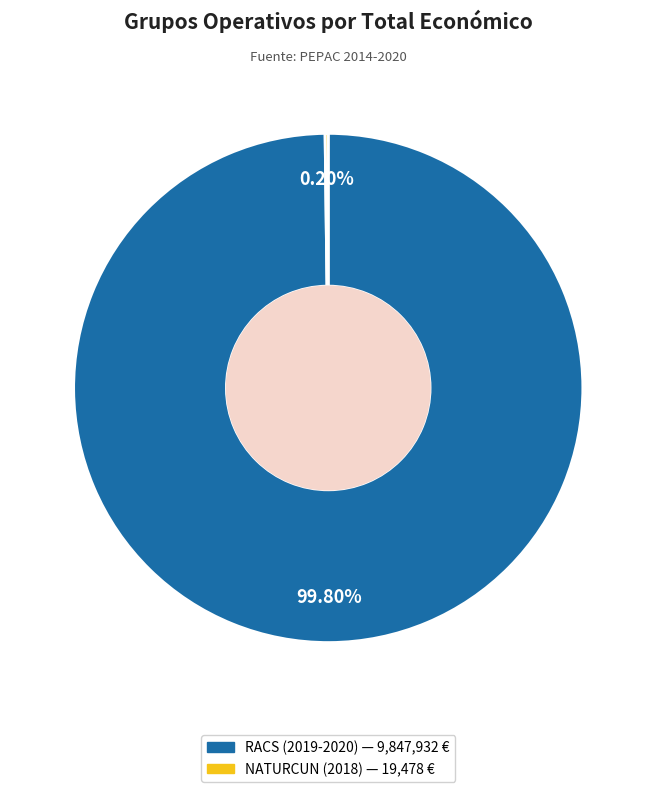

To the nearest percent, what is the difference between the largest and smallest slice percentages?

100%